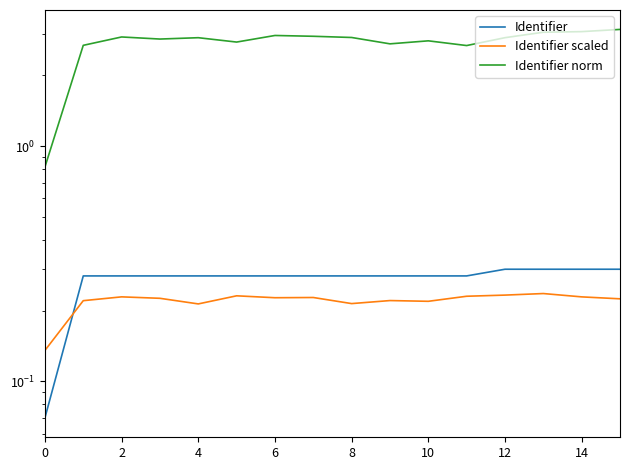

What is the maximum value for Identifier scaled?

0.2